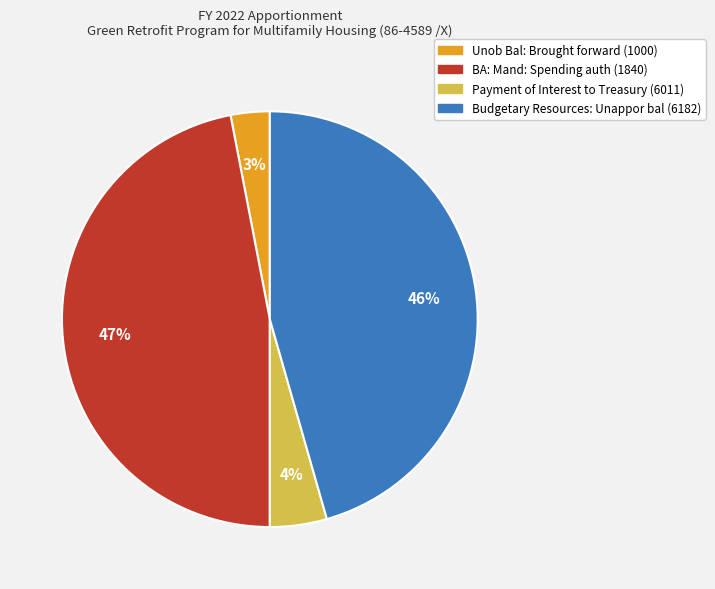

How many slices are in this pie chart?

4